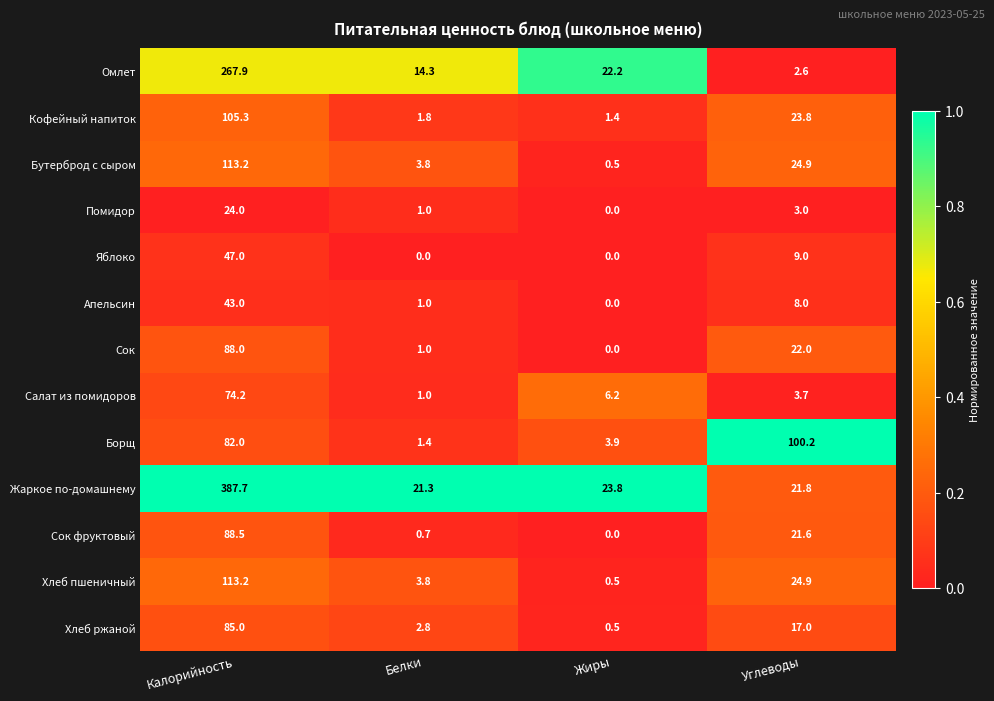

The Апельсин series shows -24.5 at Жиры. True or false?

False